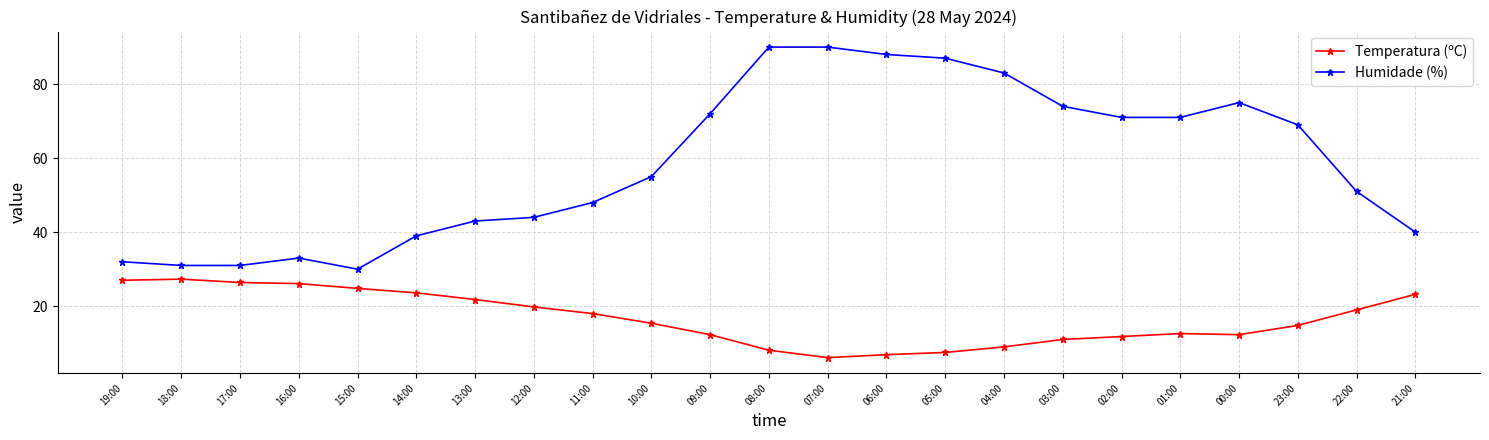

At 07:00, list the series in order from smallest to largest.

Temperatura (ºC), Humidade (%)